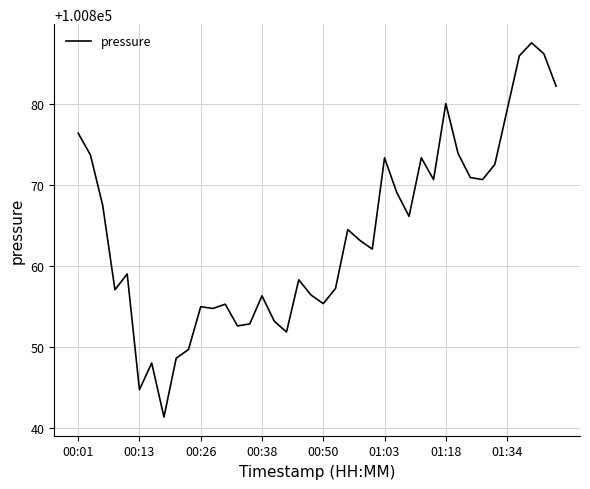

What is the smallest value displayed?

100841.4